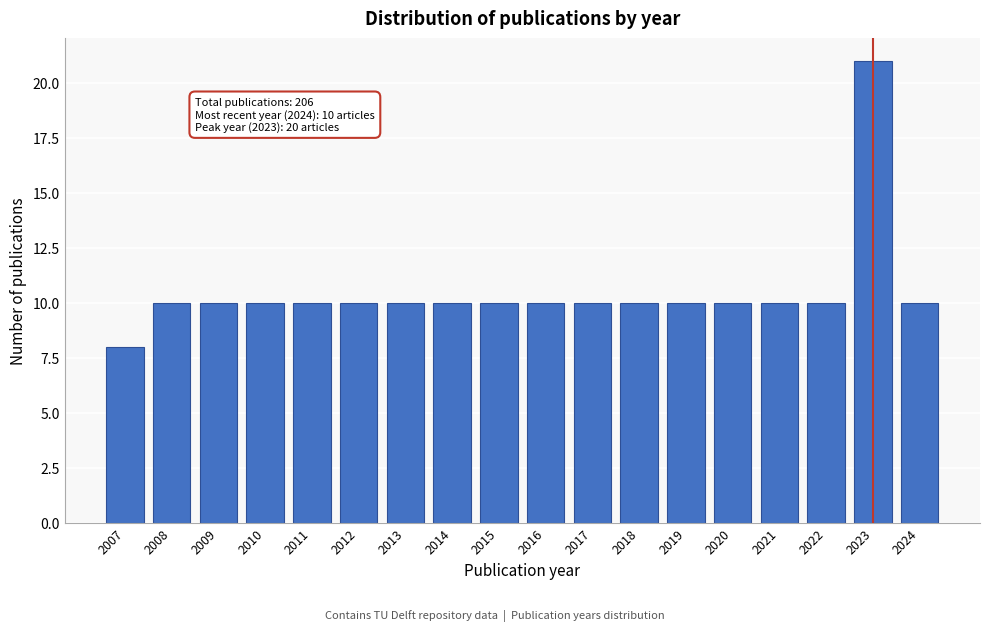

Reading right to left, list all the values displayed in this chart.

10	21	10	10	10	10	10	10	10	10	10	10	10	10	10	10	10	8